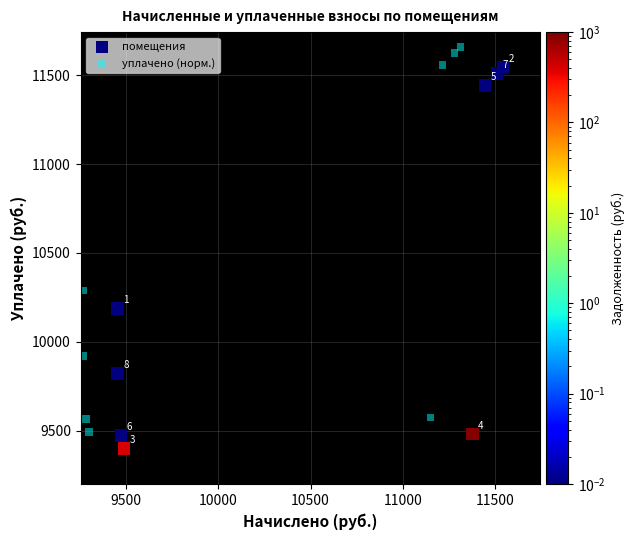

Which series contains the highest Y value?

уплачено (норм.)